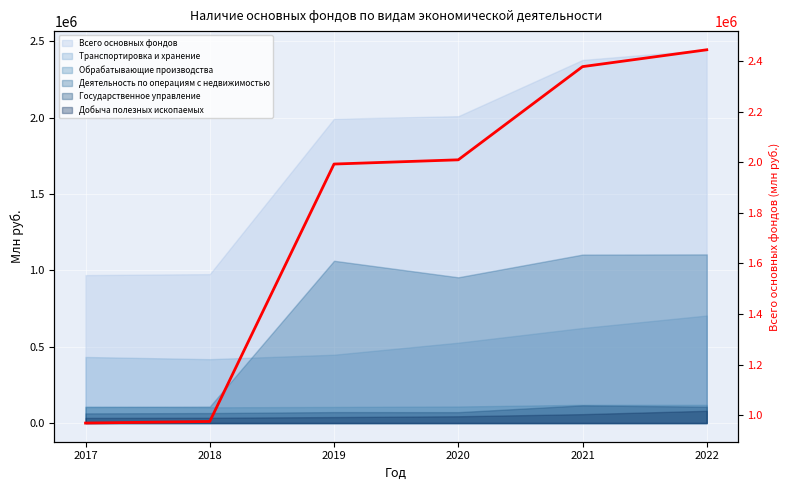

What is the average value?

1794906